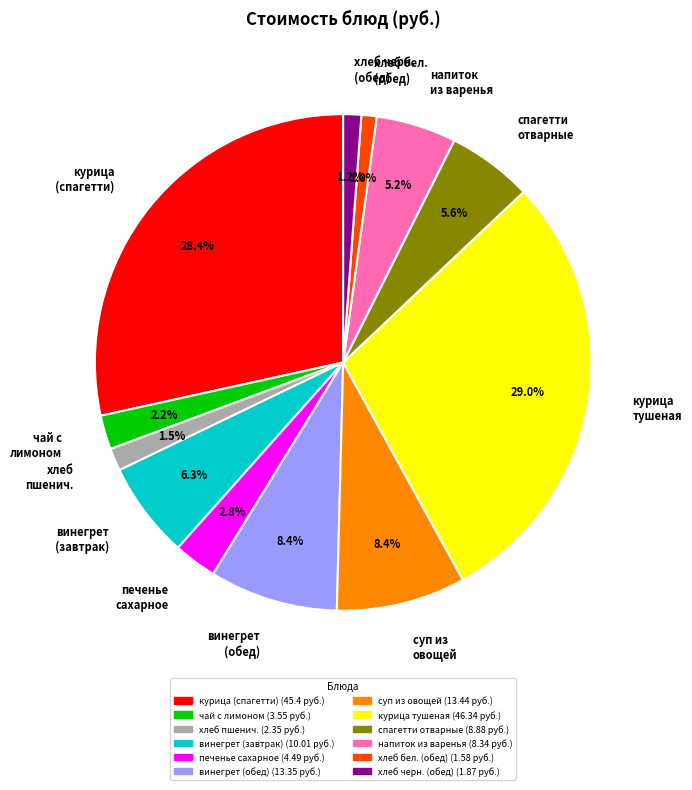

What is the total percentage of курица тушеная and хлеб черн. (обед)?

30.2%